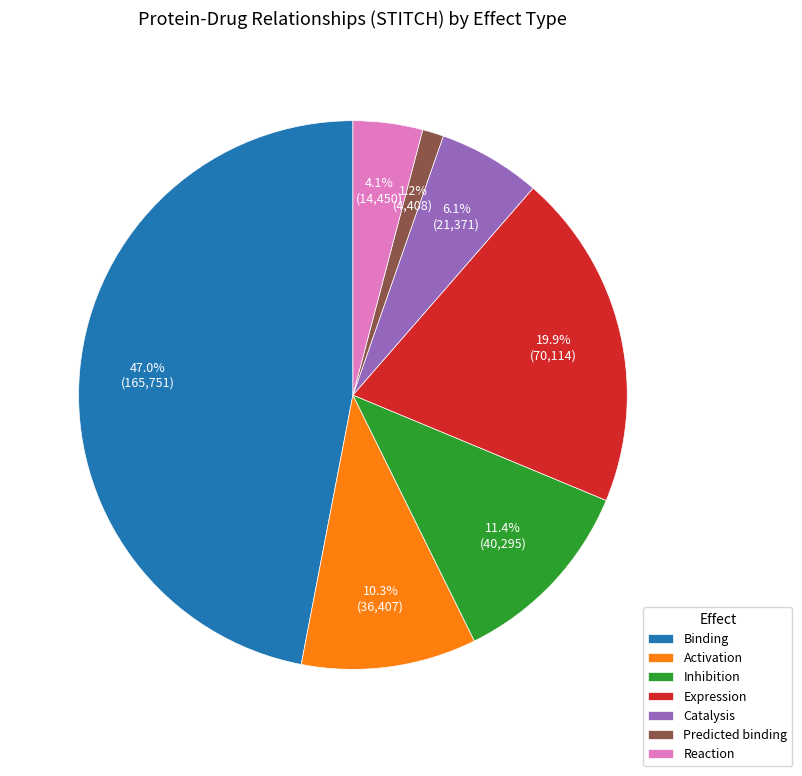

True or false: Expression accounts for 20% of the total.

True